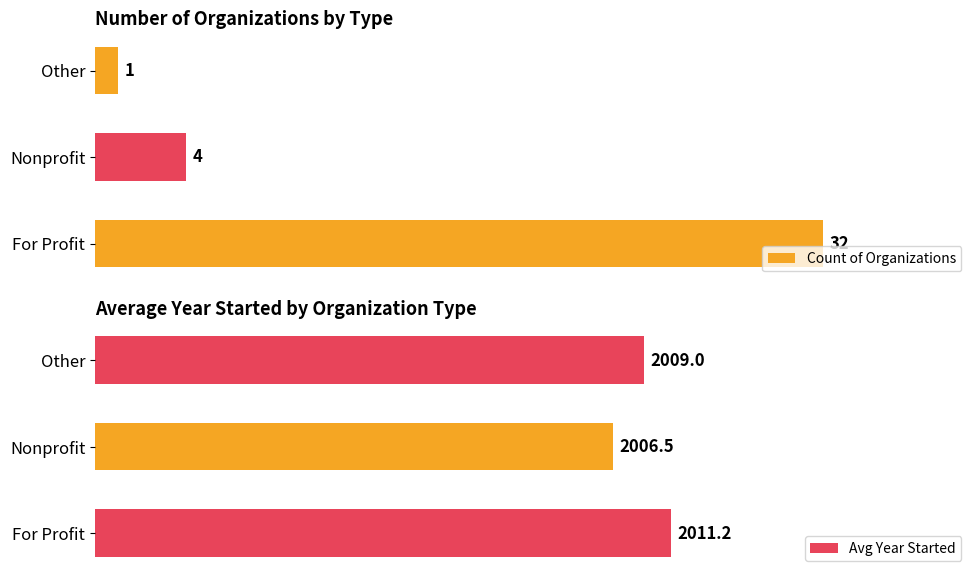

What is the sum of all Count of Organizations values?

37.0